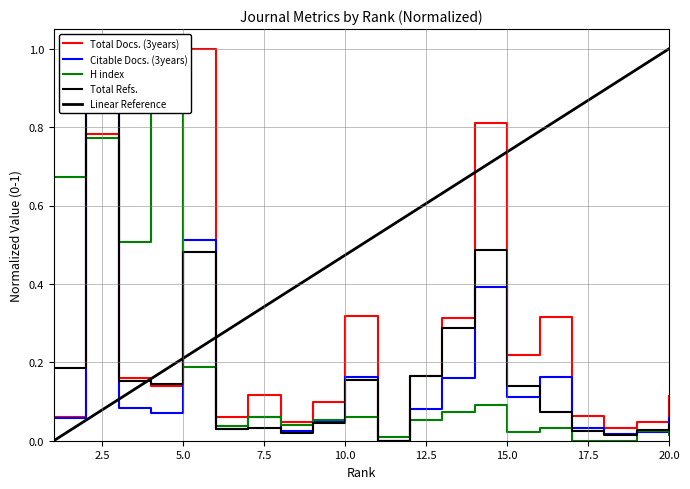

At how many categories does at least one series exceed 0?

20